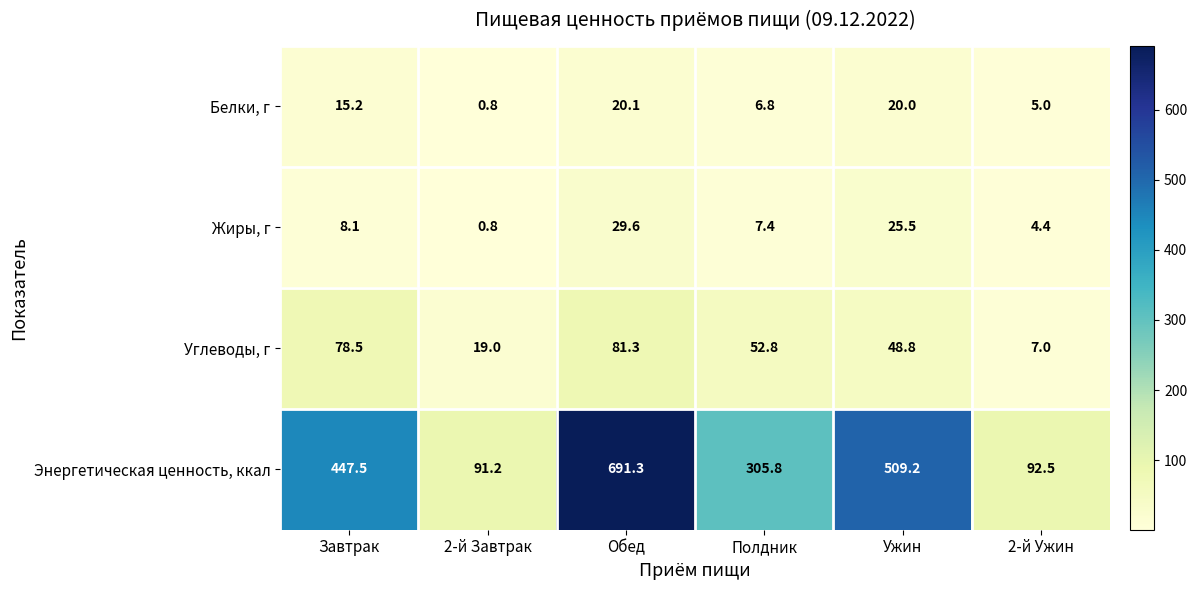

What is the highest value of the Углеводы, г series?

81.3